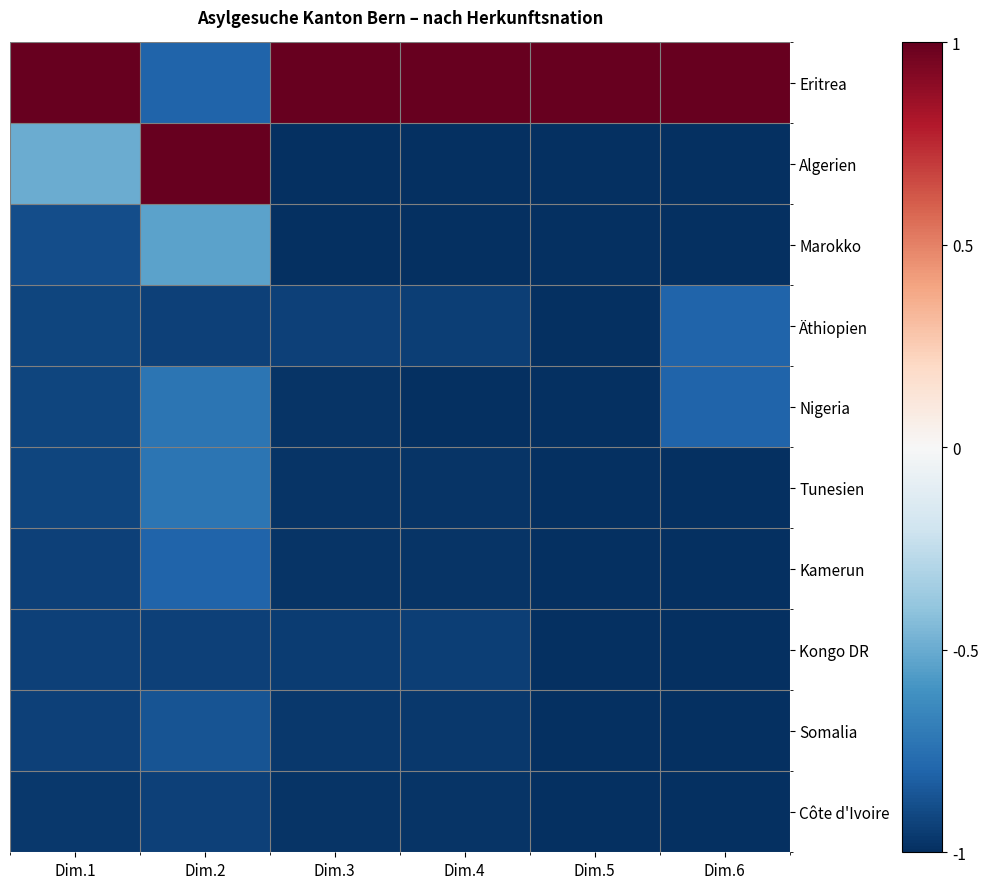

Reading left to right, extract all data points from this chart.

Eritrea: Dim.1=1.0	Dim.2=-0.8	Dim.3=1.0	Dim.4=1.0	Dim.5=1.0	Dim.6=1.0
Algerien: Dim.1=-0.5	Dim.2=1.0	Dim.3=-1.0	Dim.4=-1.0	Dim.5=-1.0	Dim.6=-1.0
Marokko: Dim.1=-0.9	Dim.2=-0.5	Dim.3=-1.0	Dim.4=-1.0	Dim.5=-1.0	Dim.6=-1.0
Äthiopien: Dim.1=-0.9	Dim.2=-0.9	Dim.3=-0.9	Dim.4=-0.9	Dim.5=-1.0	Dim.6=-0.8
Nigeria: Dim.1=-0.9	Dim.2=-0.7	Dim.3=-1.0	Dim.4=-1.0	Dim.5=-1.0	Dim.6=-0.8
Tunesien: Dim.1=-0.9	Dim.2=-0.7	Dim.3=-1.0	Dim.4=-1.0	Dim.5=-1.0	Dim.6=-1.0
Kamerun: Dim.1=-0.9	Dim.2=-0.8	Dim.3=-1.0	Dim.4=-1.0	Dim.5=-1.0	Dim.6=-1.0
Kongo DR: Dim.1=-0.9	Dim.2=-0.9	Dim.3=-0.9	Dim.4=-0.9	Dim.5=-1.0	Dim.6=-1.0
Somalia: Dim.1=-0.9	Dim.2=-0.9	Dim.3=-1.0	Dim.4=-1.0	Dim.5=-1.0	Dim.6=-1.0
Côte d'Ivoire: Dim.1=-1.0	Dim.2=-0.9	Dim.3=-1.0	Dim.4=-1.0	Dim.5=-1.0	Dim.6=-1.0